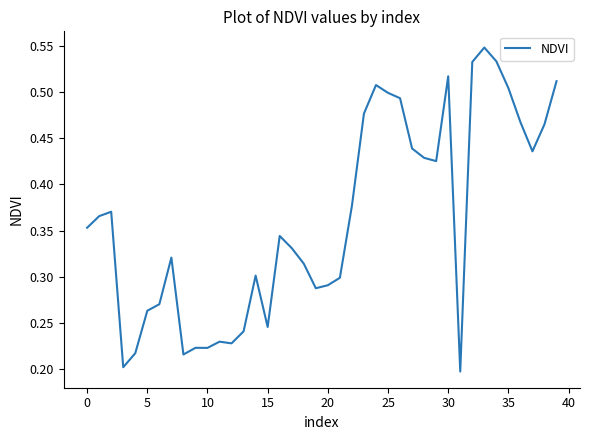

What is the value of the 17th point from the left?

0.3